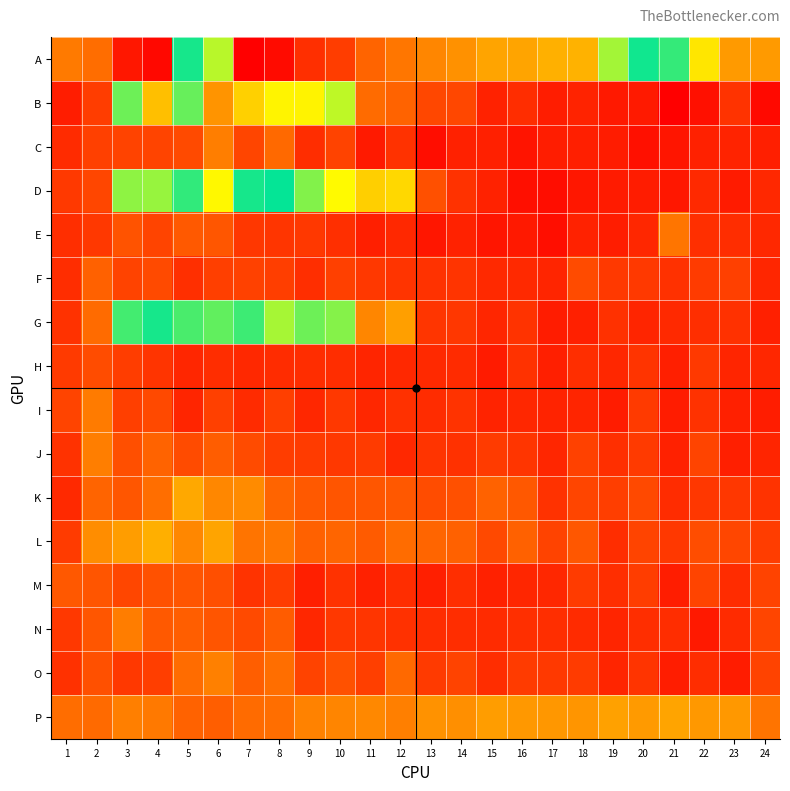

At which category is the sum across all series the highest?

19